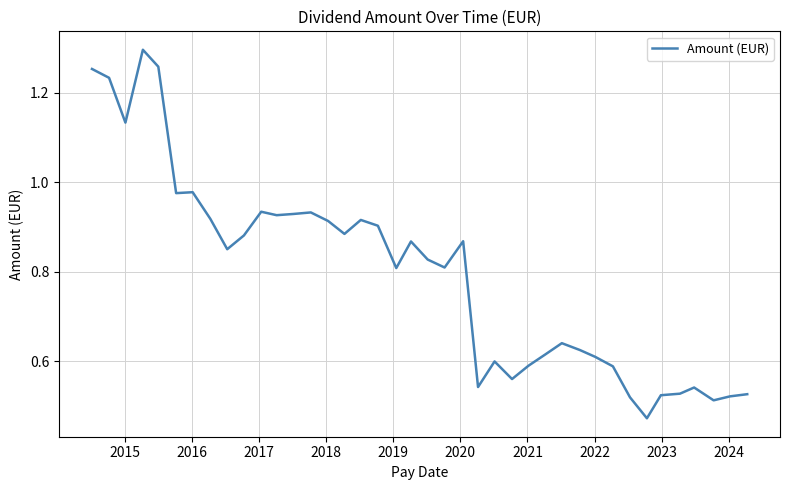

What is the minimum value shown in the chart?

0.5